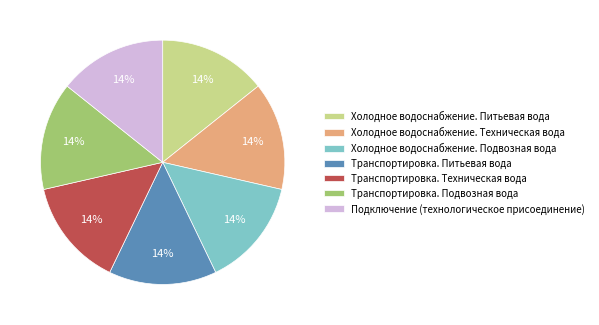

Is the sum of Транспортировка. Подвозная вода and Холодное водоснабжение. Подвозная вода greater than half?

No